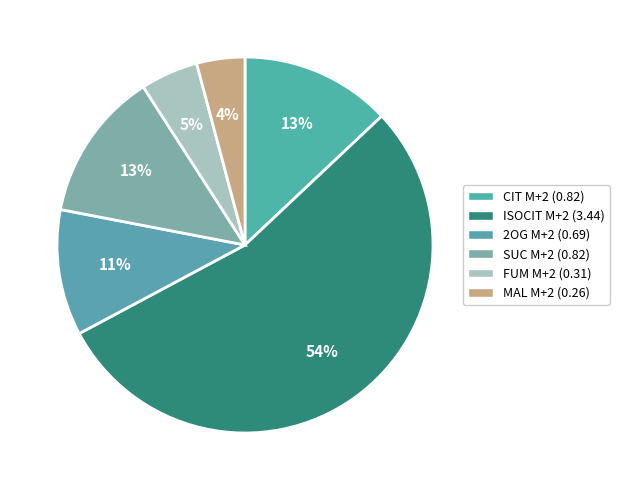

Which slice is the smallest?

MAL M+2